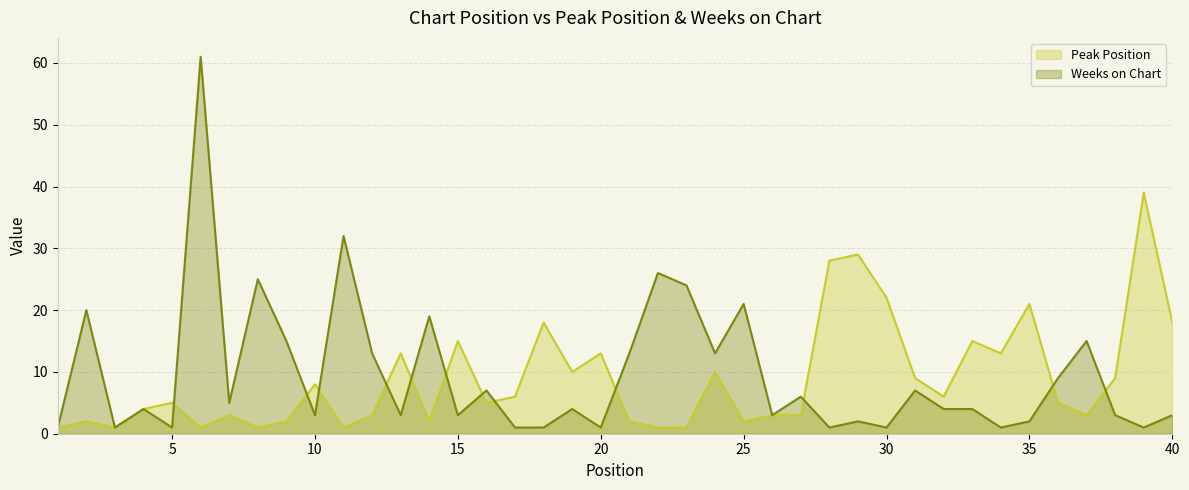

What is the total value across all series at 27?

9